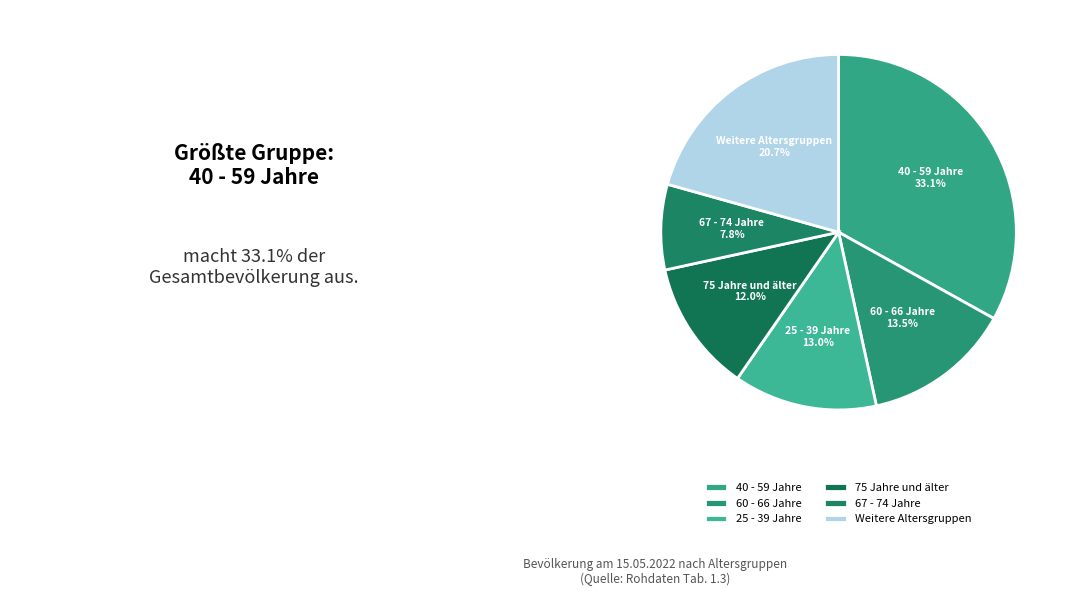

Does any single category account for the majority?

No